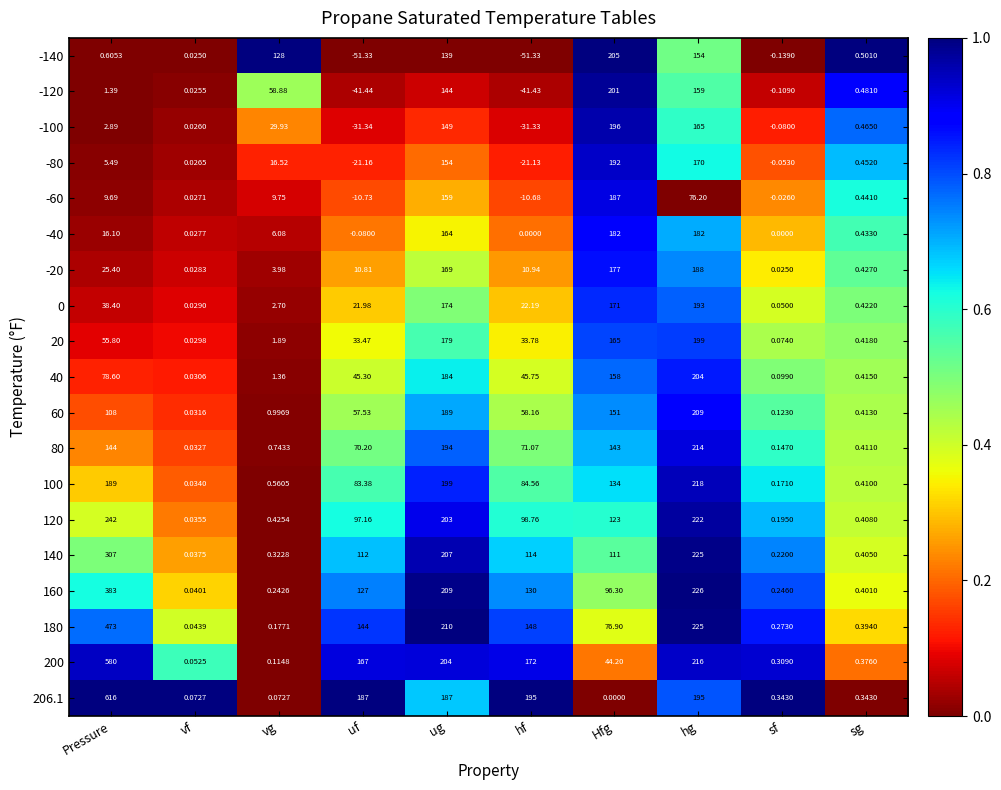

At which category is the sum across all series the highest?

hg